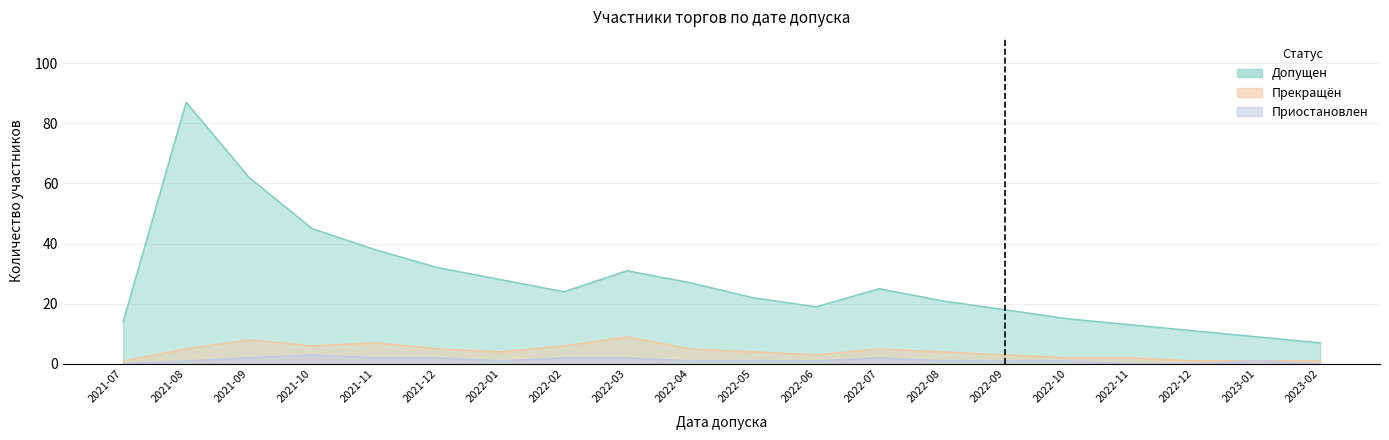

How many interior local valleys does the Прекращён series have?

3